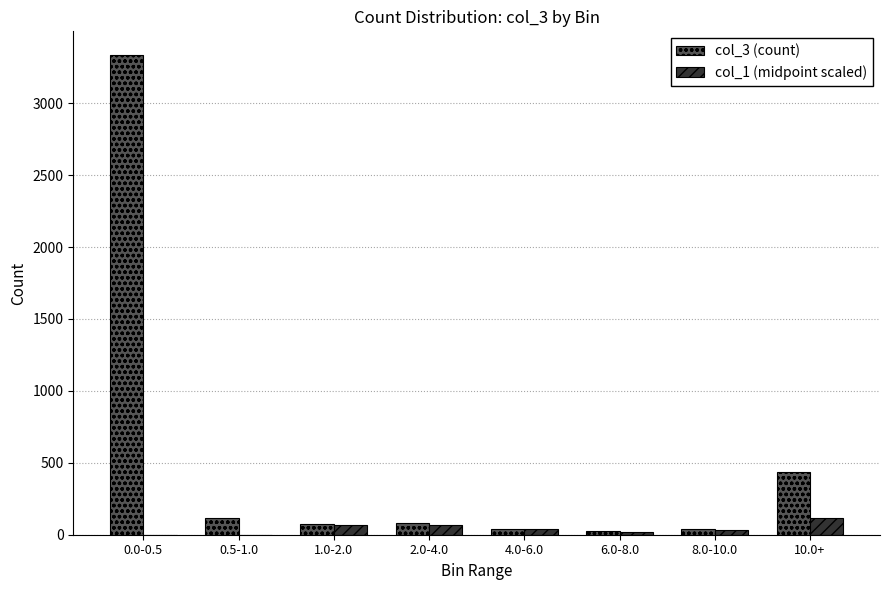

Between 0.5-1.0 and 10.0+, which series saw the biggest shift?

col_3 (count)